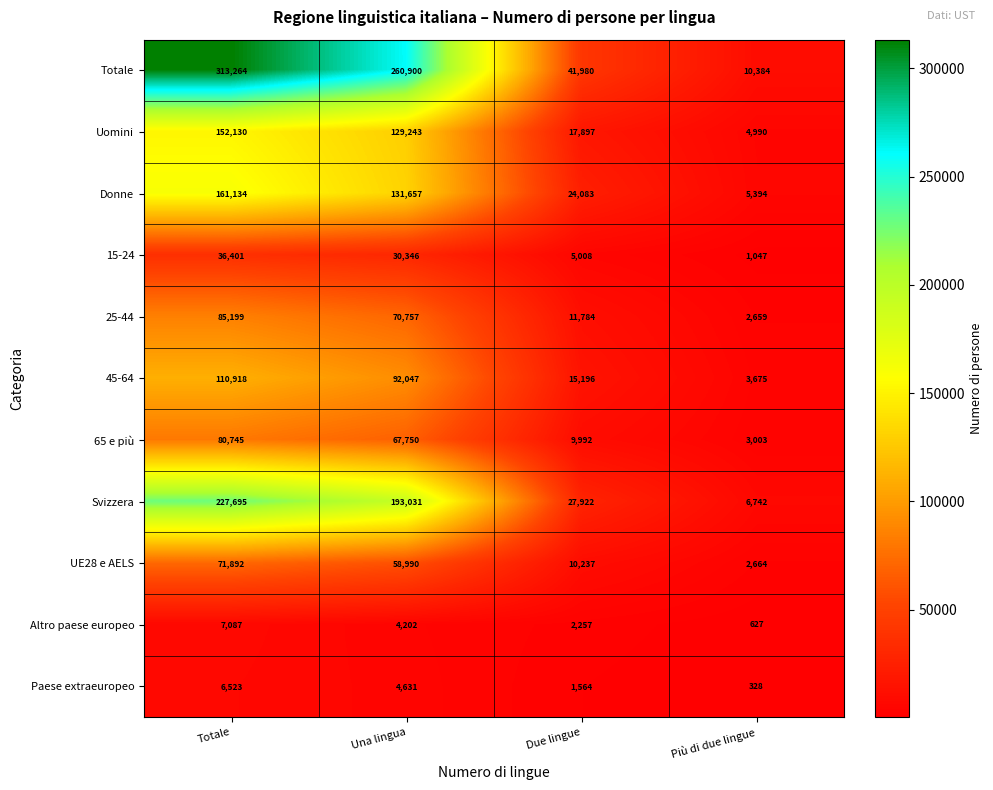

Rank the categories by Altro paese europeo value from lowest to highest.

Più di due lingue, Due lingue, Una lingua, Totale